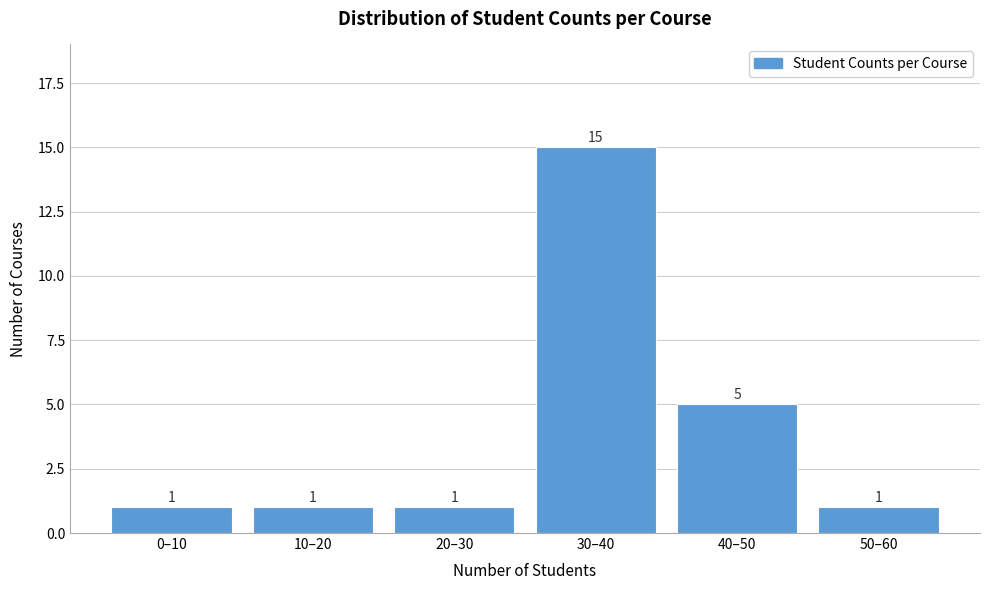

Reading left to right, what are all the values shown in this chart?

1	1	1	15	5	1